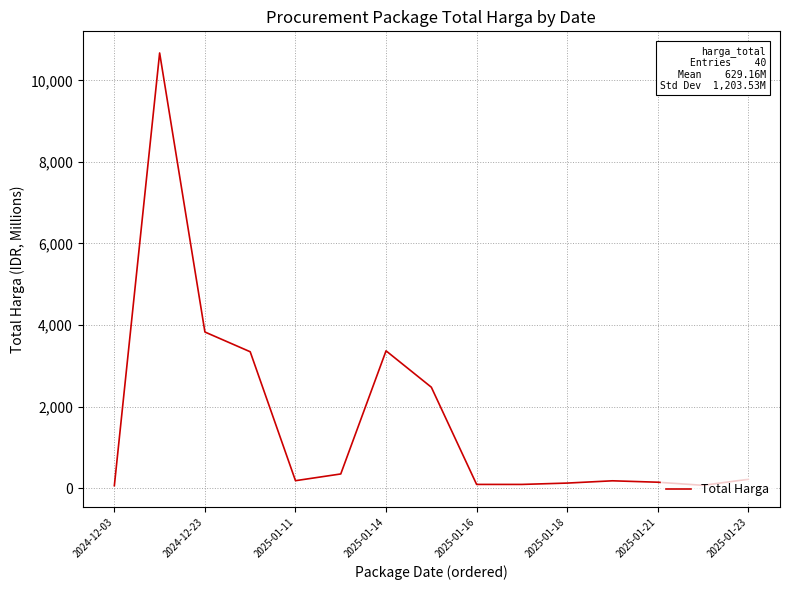

What is the difference between the maximum and minimum values?

10616.0